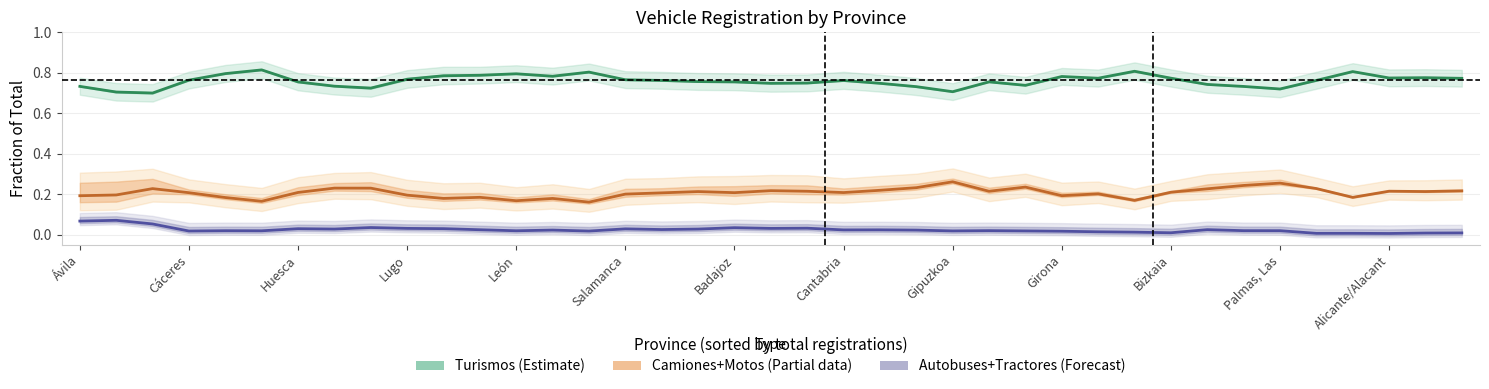

What is the sum of the Autobuses+Tractores (Forecast) values at 23 and Bizkaia?

0.1